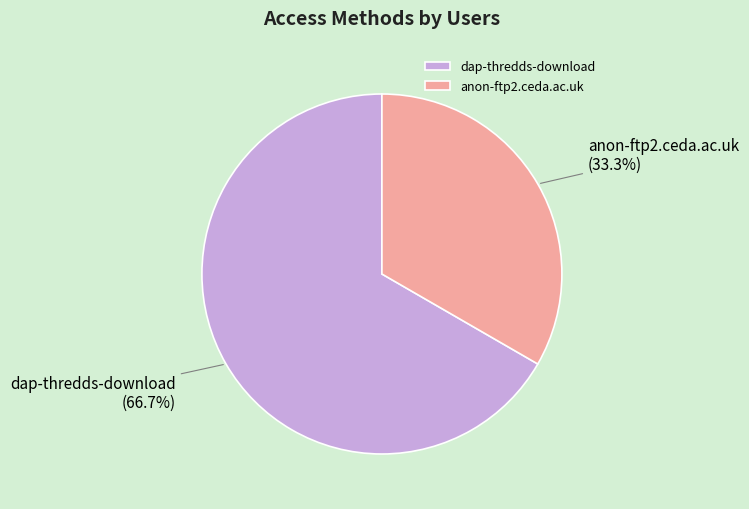

Between anon-ftp2.ceda.ac.uk and dap-thredds-download, which is larger?

dap-thredds-download